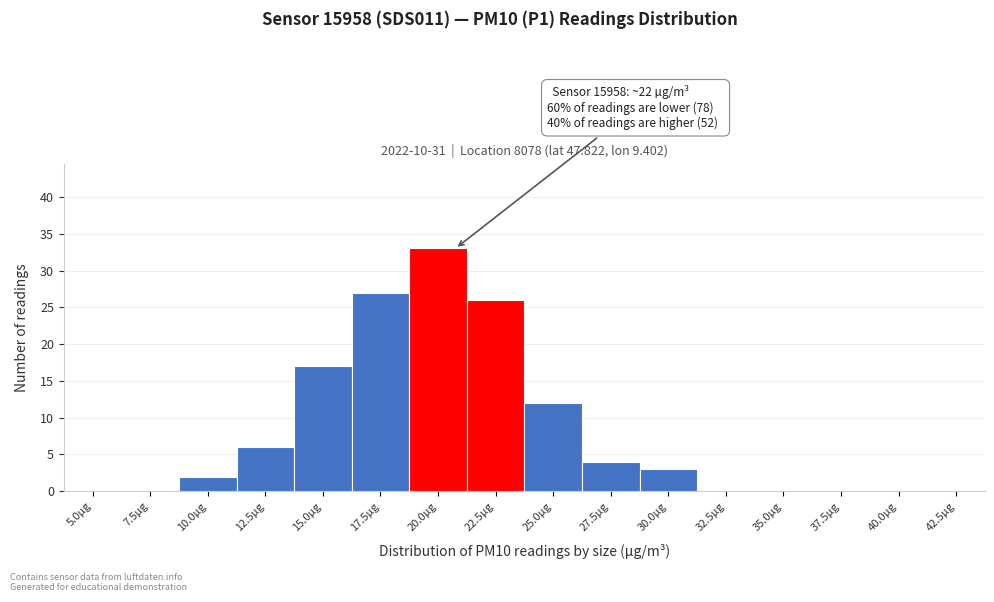

Reading right to left, extract all data points from this chart.

42.5µg=0	40.0µg=0	37.5µg=0	35.0µg=0	32.5µg=0	30.0µg=3	27.5µg=4	25.0µg=12	22.5µg=26	20.0µg=33	17.5µg=27	15.0µg=17	12.5µg=6	10.0µg=2	7.5µg=0	5.0µg=0